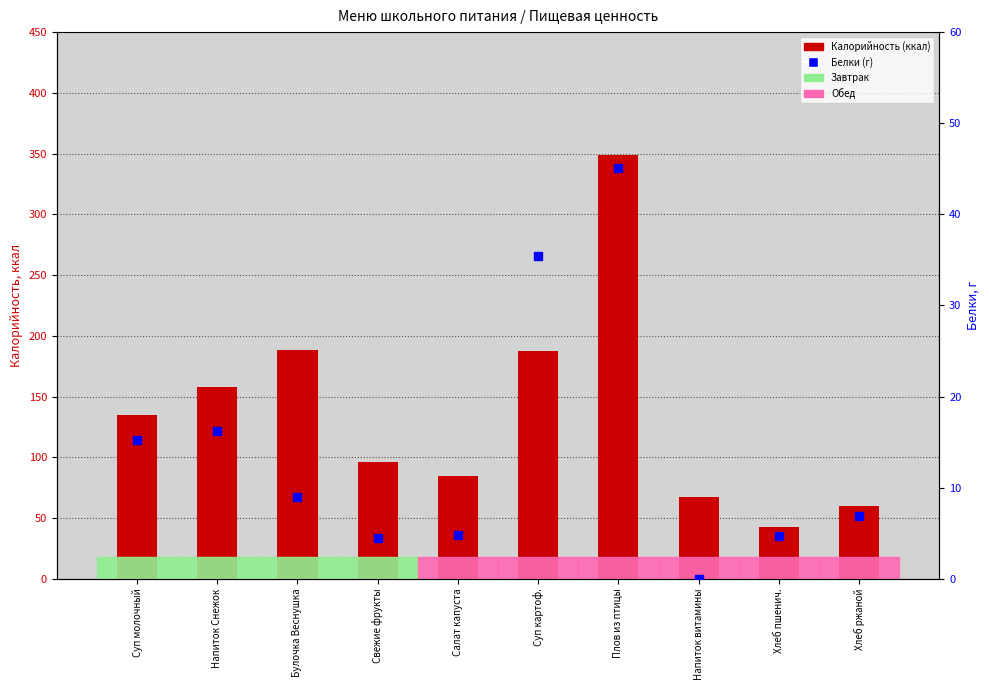

What is the total value across all series at Суп картоф.?

222.7